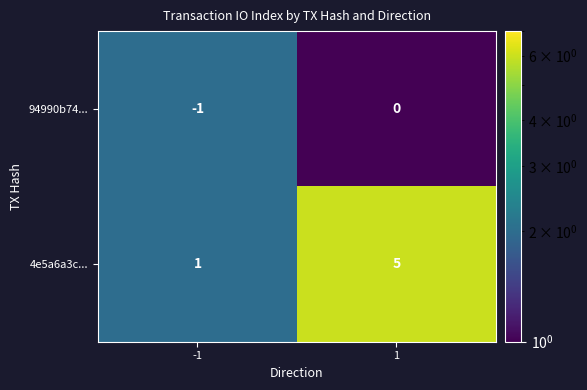

Reading left to right, list all the values displayed in this chart.

94990b74...: -1	0
4e5a6a3c...: 1	5